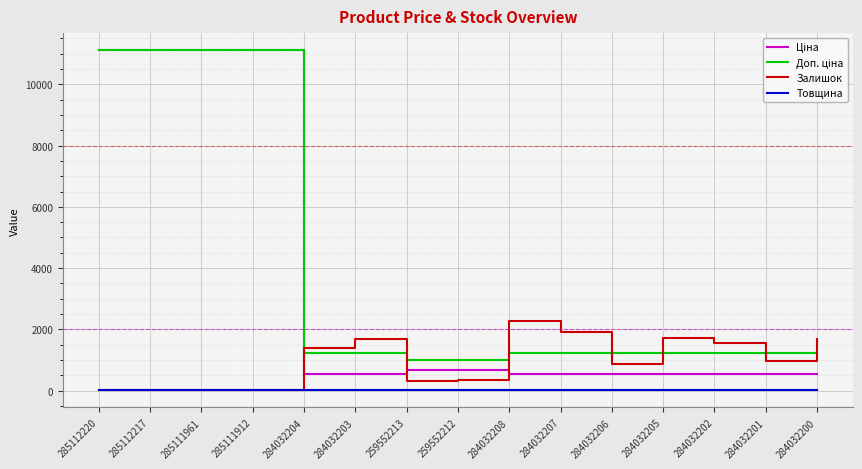

The Залишок series shows 1685.0 at 284032203. True or false?

True